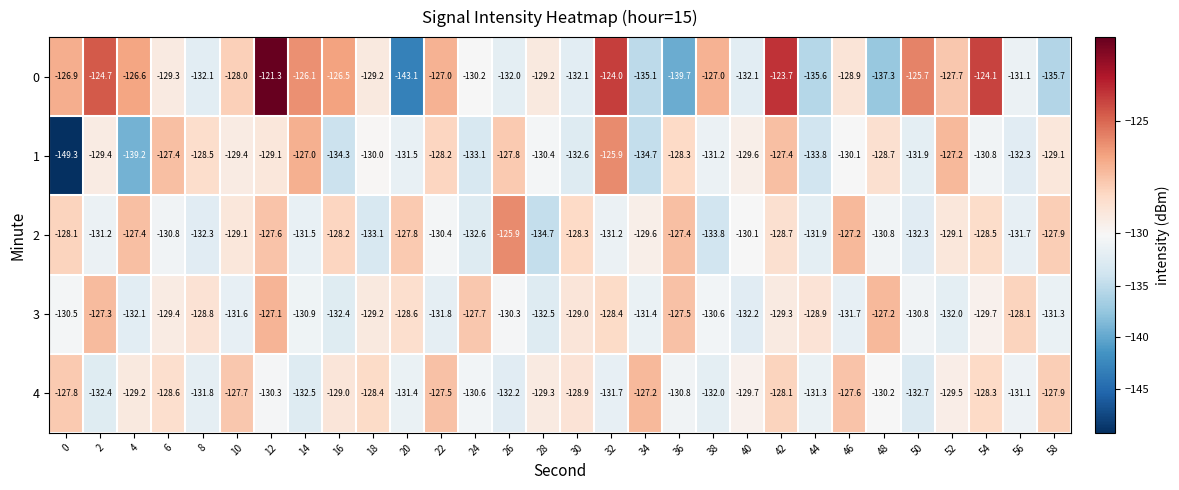

True or false: 1 has a value of -134.7 at 34.

True